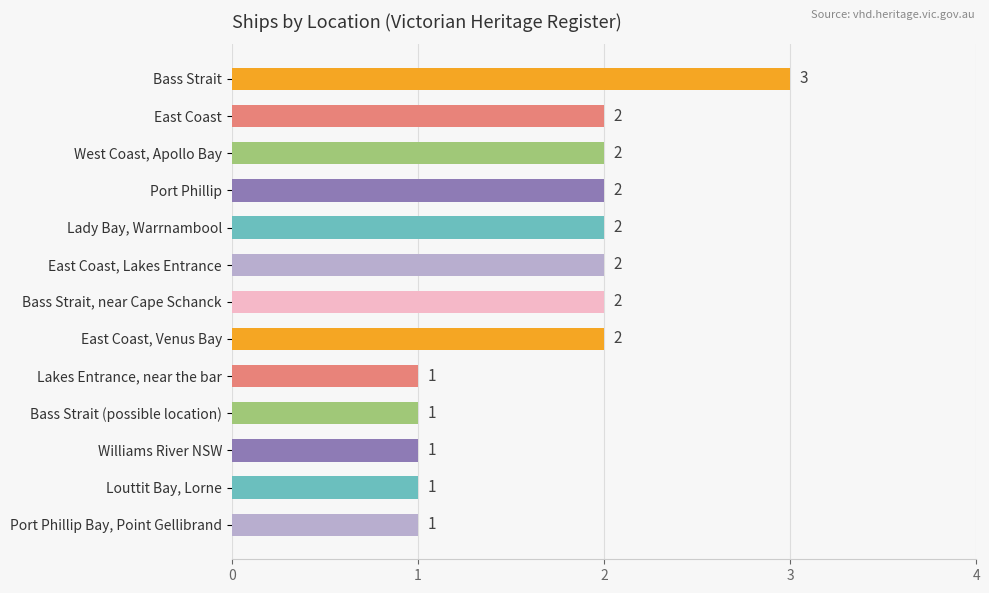

Reading top to bottom, transcribe all the data shown in this chart.

Bass Strait=3	East Coast=2	West Coast, Apollo Bay=2	Port Phillip=2	Lady Bay, Warrnambool=2	East Coast, Lakes Entrance=2	Bass Strait, near Cape Schanck=2	East Coast, Venus Bay=2	Lakes Entrance, near the bar=1	Bass Strait (possible location)=1	Williams River NSW=1	Louttit Bay, Lorne=1	Port Phillip Bay, Point Gellibrand=1